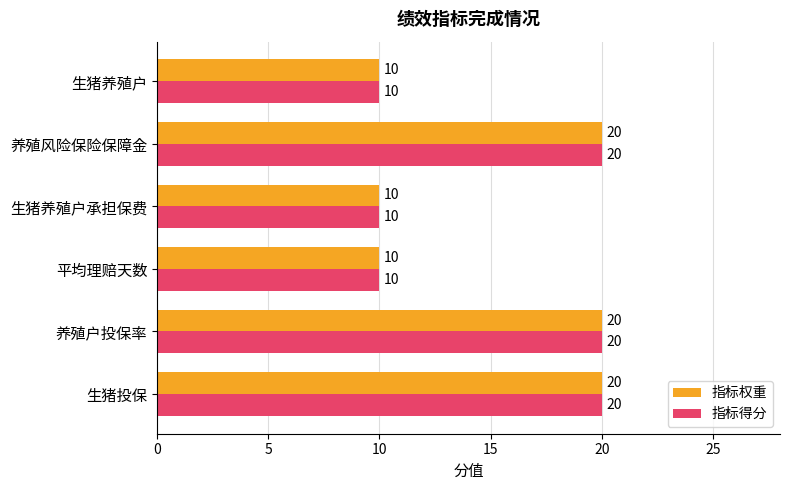

Is the value of 指标权重 at 生猪养殖户 greater than the value of 指标得分 at 生猪投保?

No